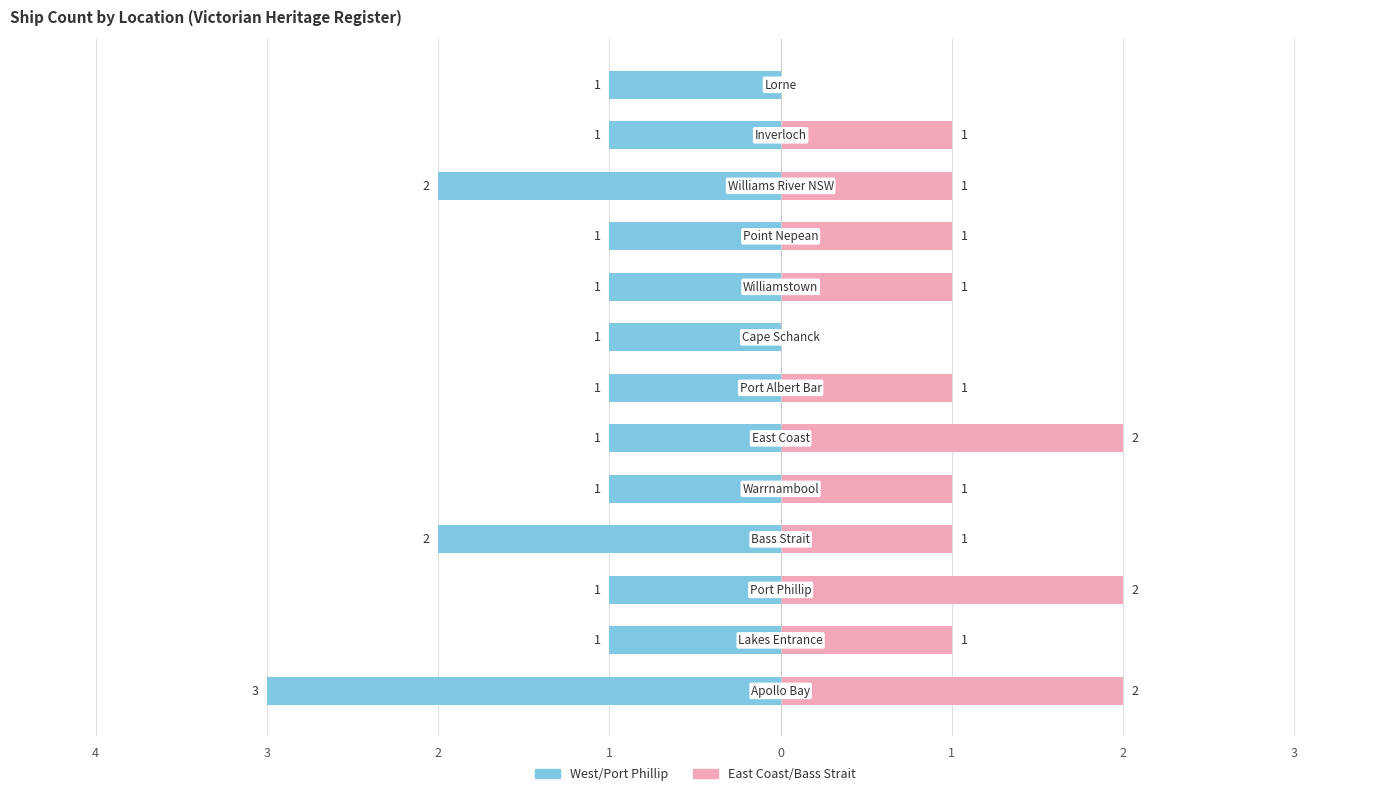

What value does the East Coast/Bass Strait series have at 8?

1